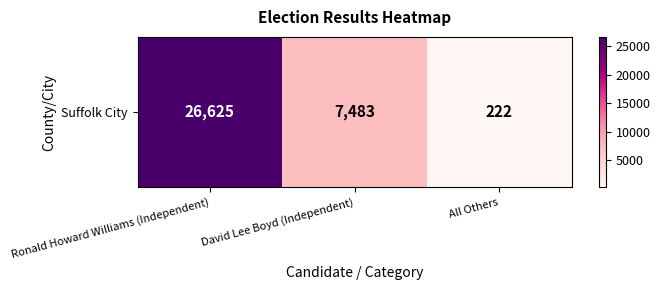

Which category has the highest value across all series?

Ronald Howard Williams (Independent)